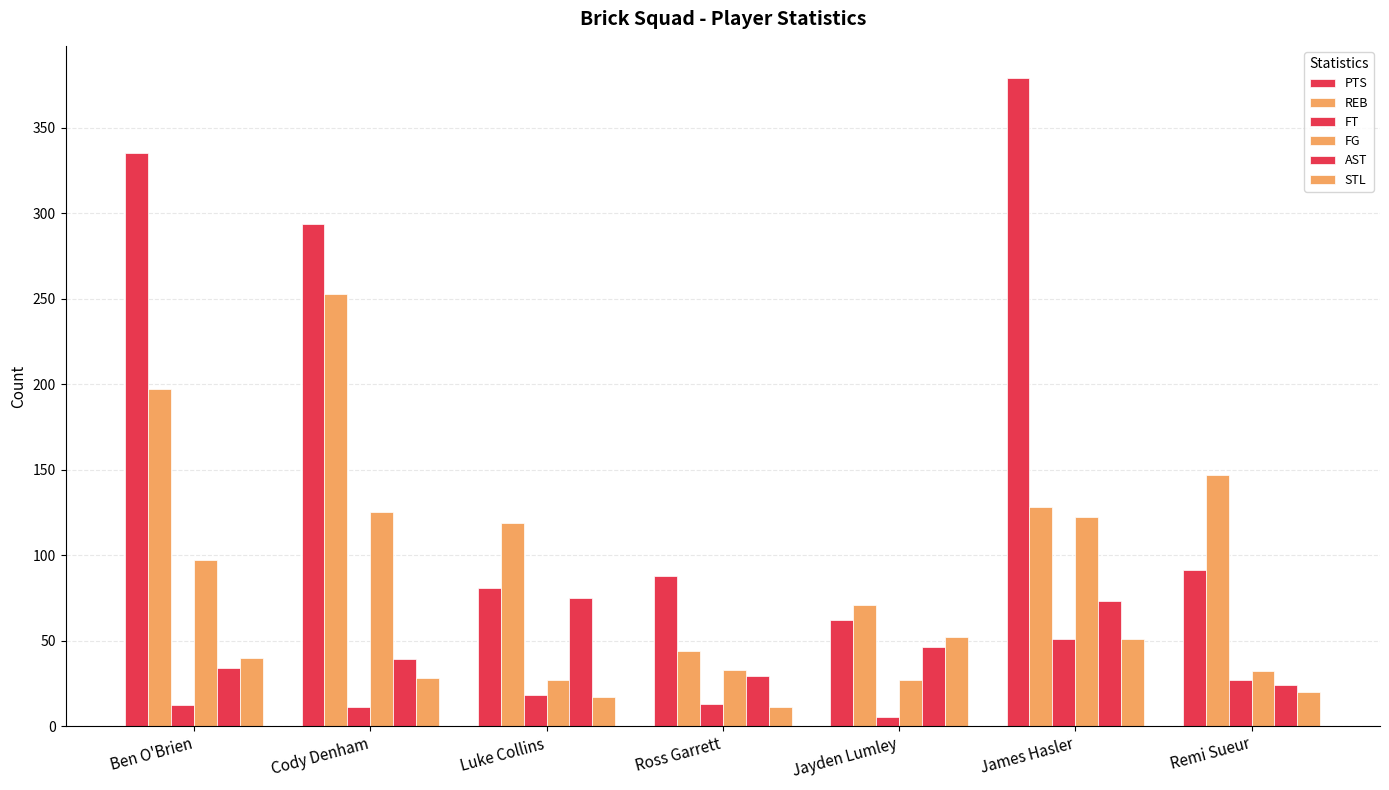

Does the chart contain stacked bars?

No